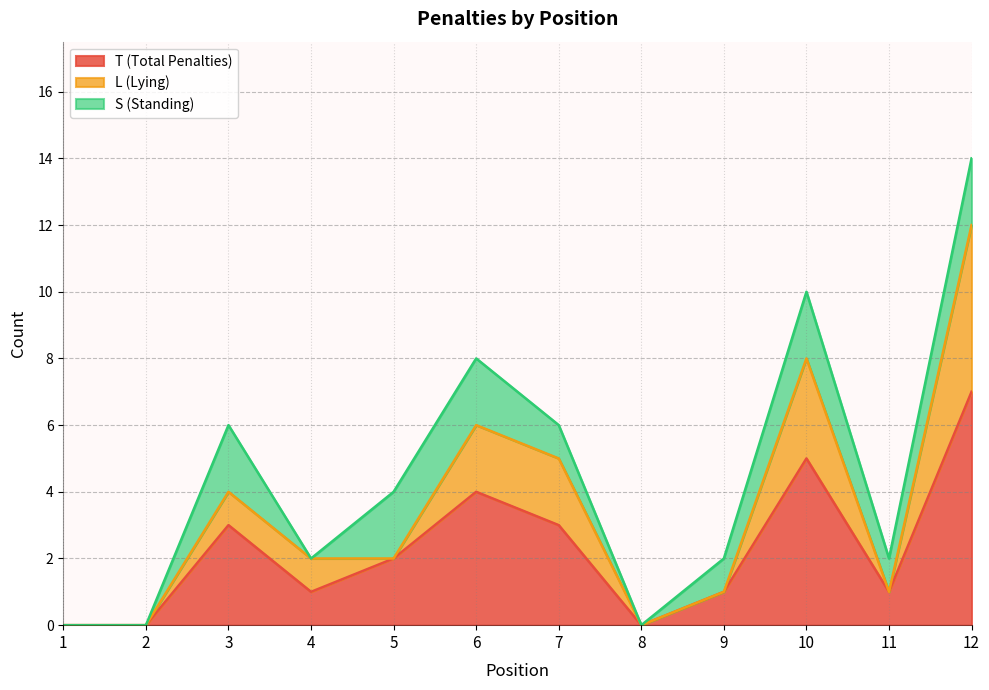

Is it true that L (Lying) equals 8 at 7?

False